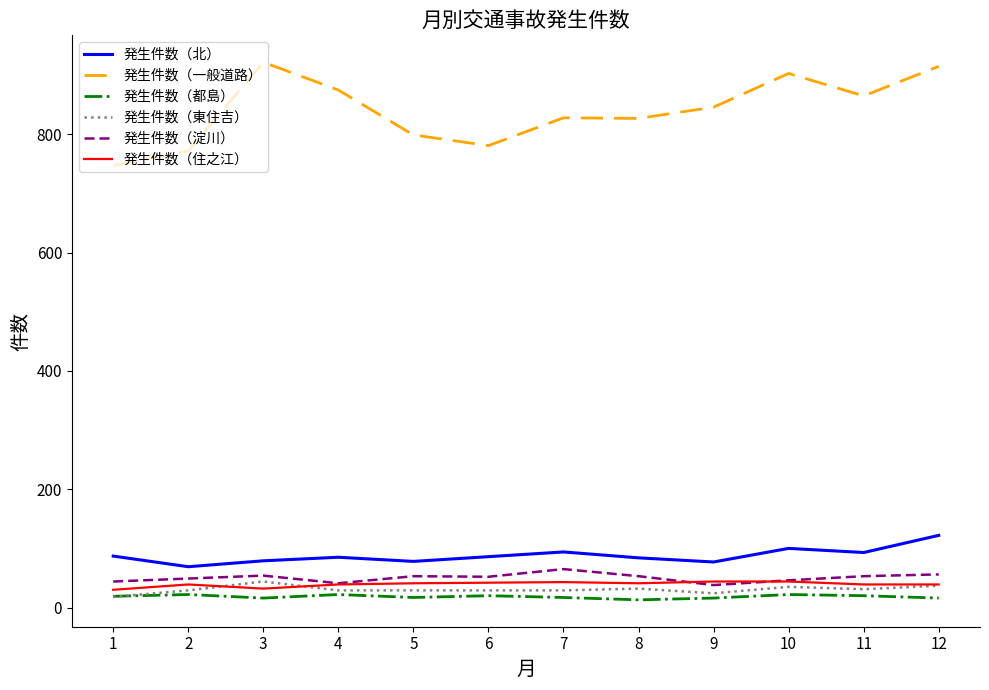

What is the average value of the 発生件数（一般道路） series?

840